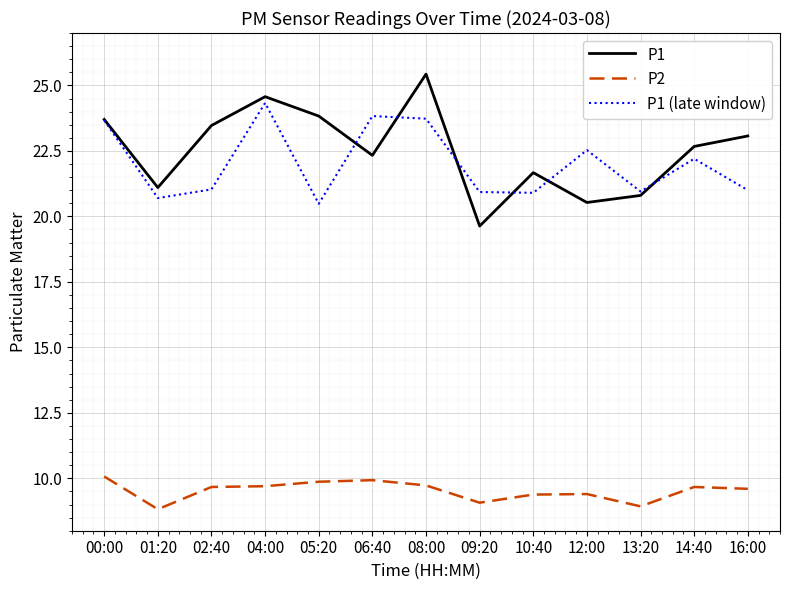

What position from the right is 02:40?

11